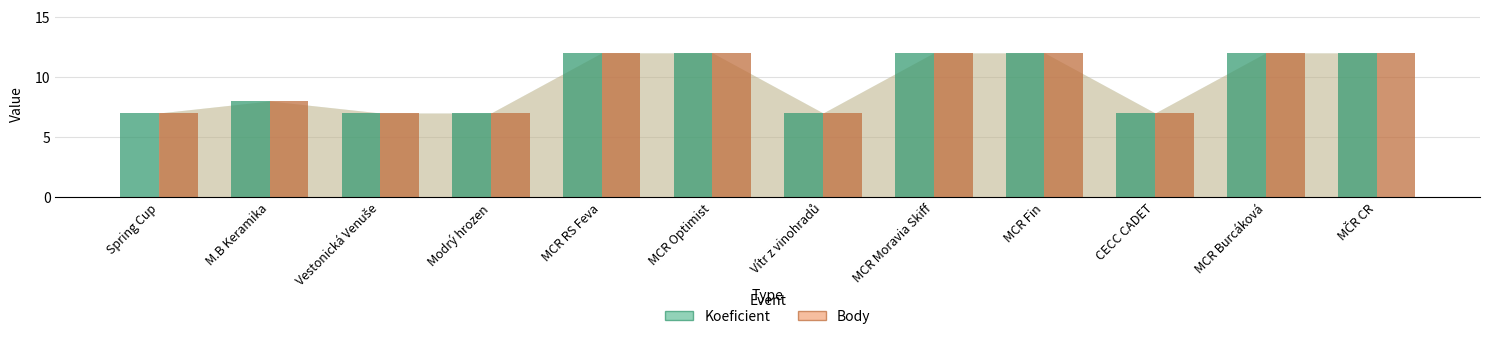

Is the value of Koeficient at Modrý hrozen greater than the value of Body at MCR Moravia Skiff?

No